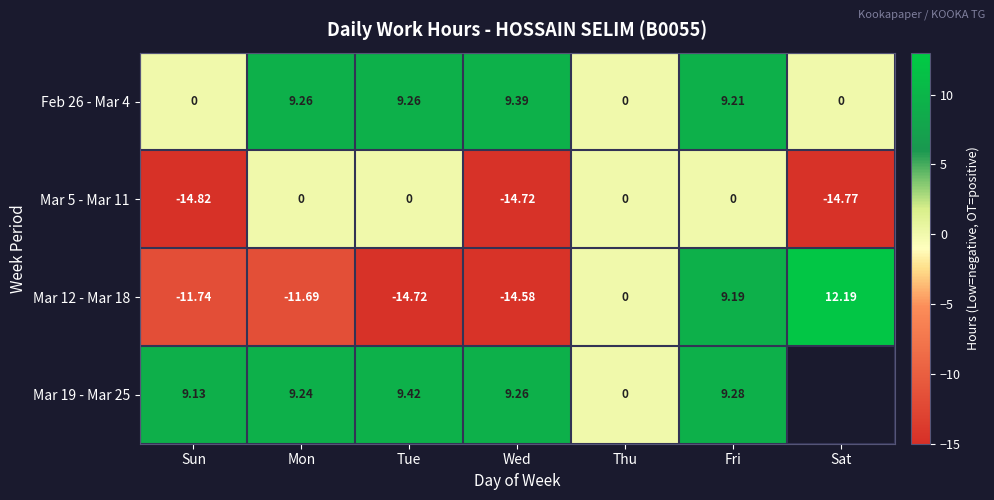

At which label does Feb 26 - Mar 4 reach its peak?

Wed